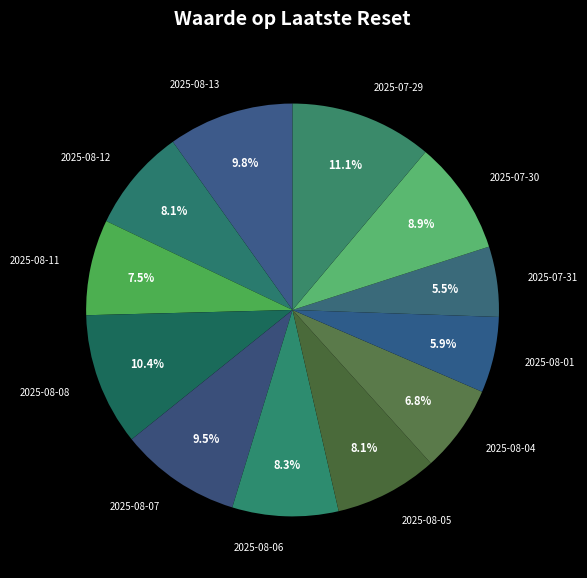

Which has a higher value, 2025-08-06 or 2025-08-08?

2025-08-08